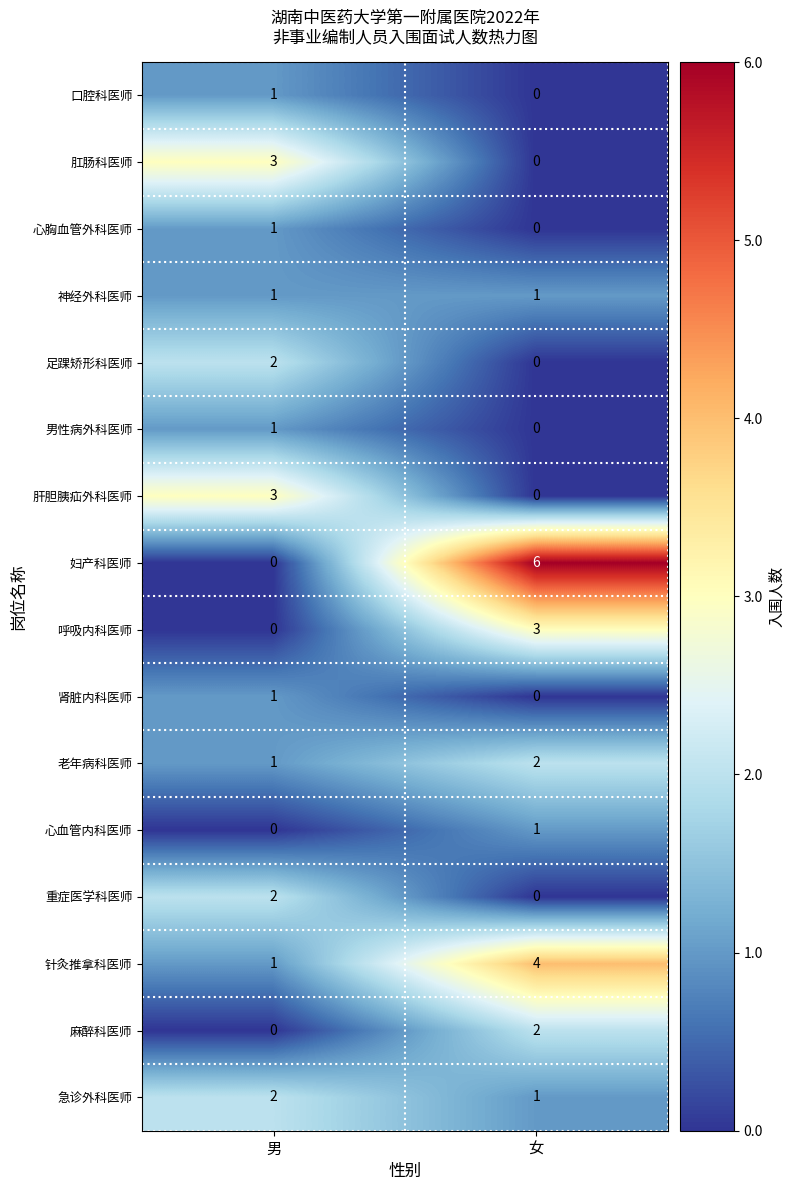

Is it true that 急诊外科医师 equals 1 at 男?

False